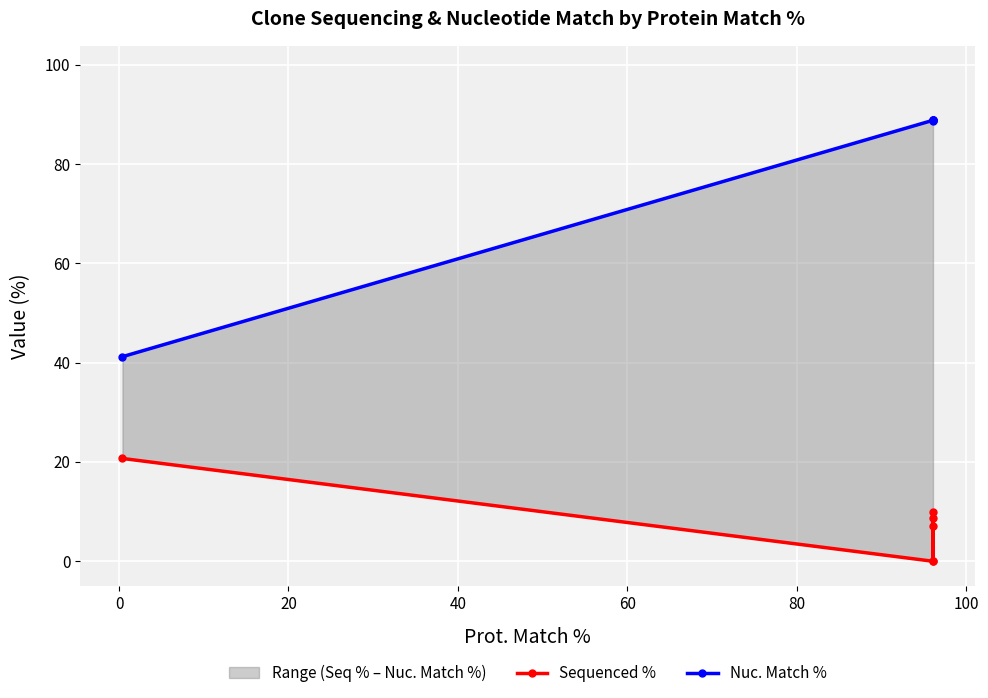

How many data points in Sequenced % are above 8?

3